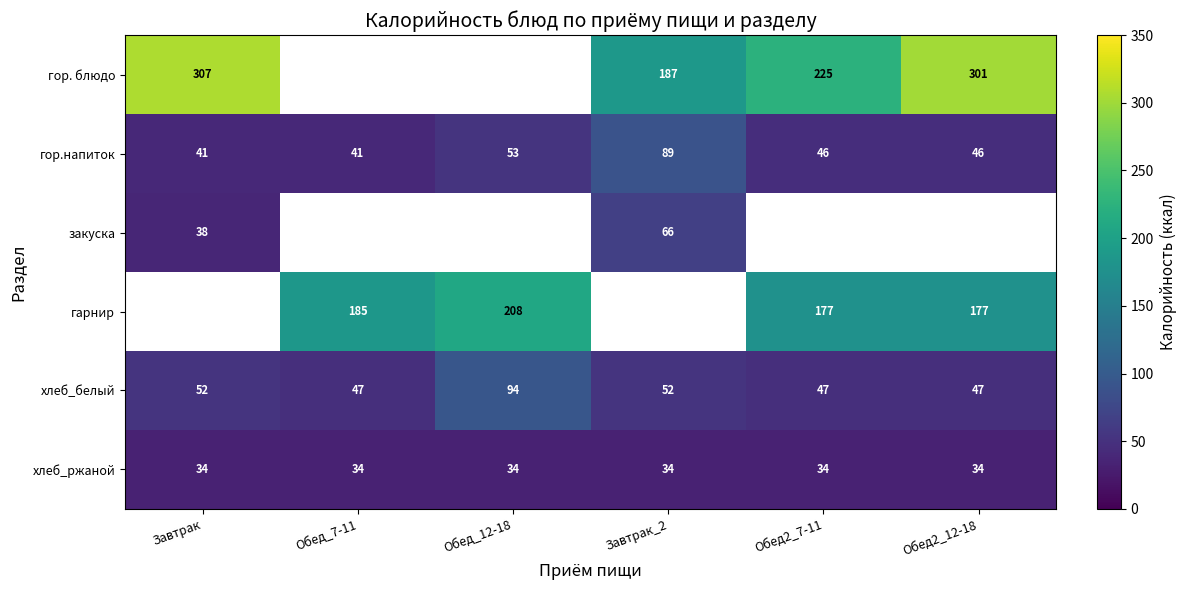

Is the value of гор. блюдо at Завтрак greater than the value of гор.напиток at Обед_7-11?

Yes